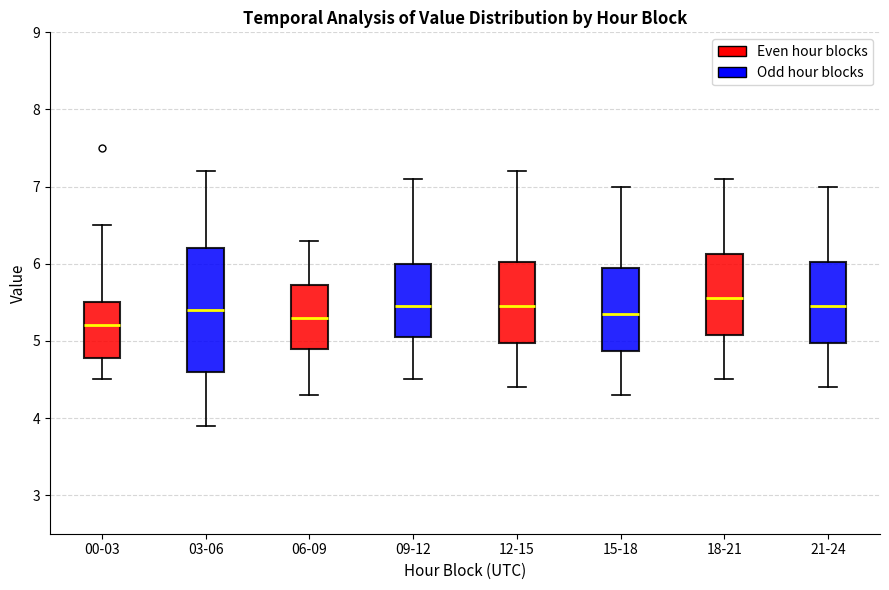

Which box is the tallest, from its lower edge to its upper edge?

03-06